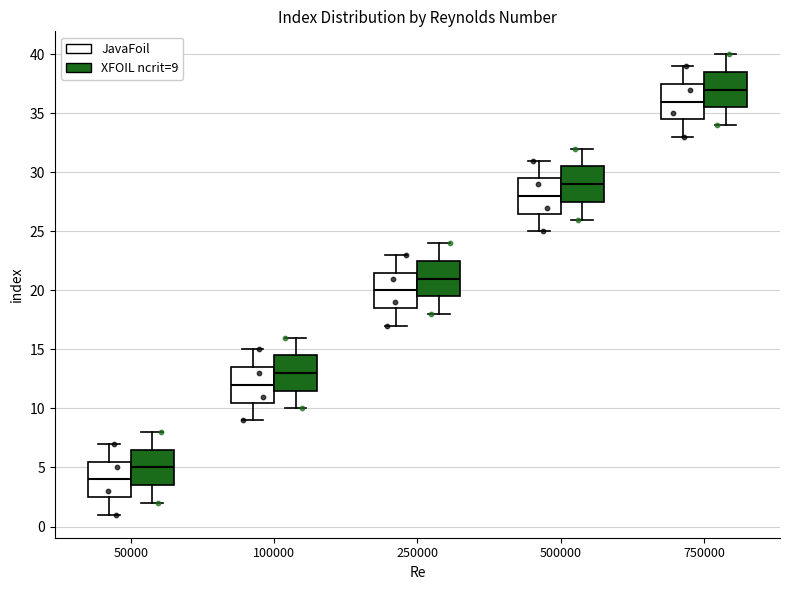

Reading left to right, transcribe this box plot: for each box, give where its median line is, the range the box spans, and where its two whiskers end, as read against the y-axis. The values are not printed on the chart, so give them approximately, as read against the axis.

50000 (JavaFoil): median 4.0, box 2.5 to 5.5, whiskers 1.0 to 7.0
50000 (XFOIL ncrit=9): median 5.0, box 3.5 to 6.5, whiskers 2.0 to 8.0
100000 (JavaFoil): median 12.0, box 10.5 to 13.5, whiskers 9.0 to 15.0
100000 (XFOIL ncrit=9): median 13.0, box 11.5 to 14.5, whiskers 10.0 to 16.0
250000 (JavaFoil): median 20.0, box 18.5 to 21.5, whiskers 17.0 to 23.0
250000 (XFOIL ncrit=9): median 21.0, box 19.5 to 22.5, whiskers 18.0 to 24.0
500000 (JavaFoil): median 28.0, box 26.5 to 29.5, whiskers 25.0 to 31.0
500000 (XFOIL ncrit=9): median 29.0, box 27.5 to 30.5, whiskers 26.0 to 32.0
750000 (JavaFoil): median 36.0, box 34.5 to 37.5, whiskers 33.0 to 39.0
750000 (XFOIL ncrit=9): median 37.0, box 35.5 to 38.5, whiskers 34.0 to 40.0